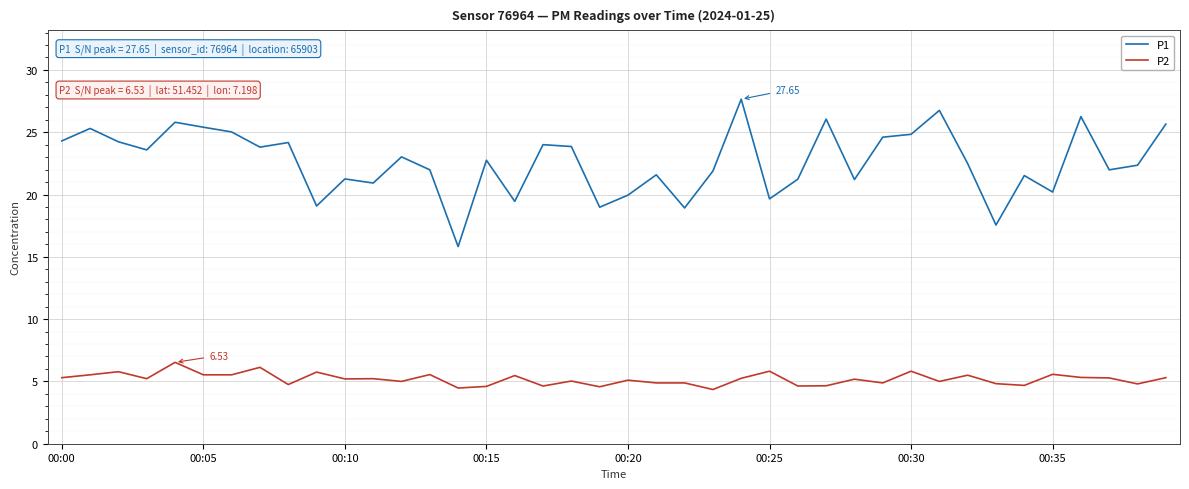

What is the difference between the maximum and minimum values in the P2 series?

2.2